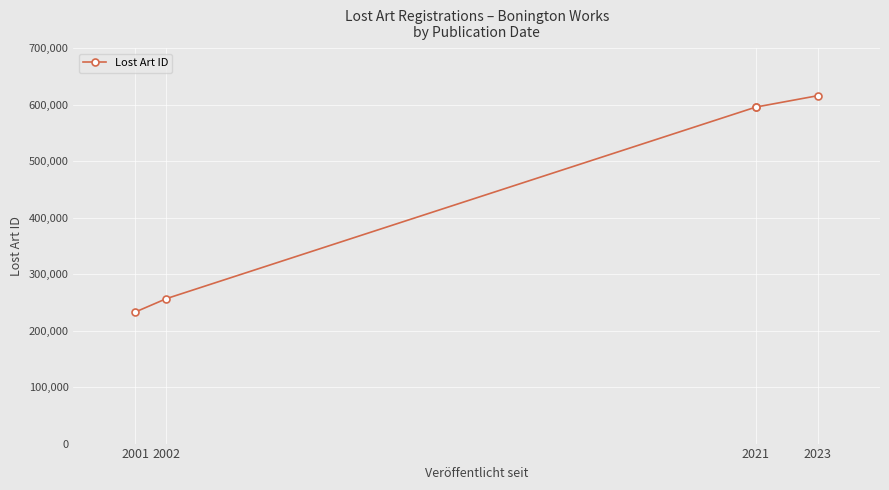

What is the approximate value at 2001, to the nearest 10?

233120